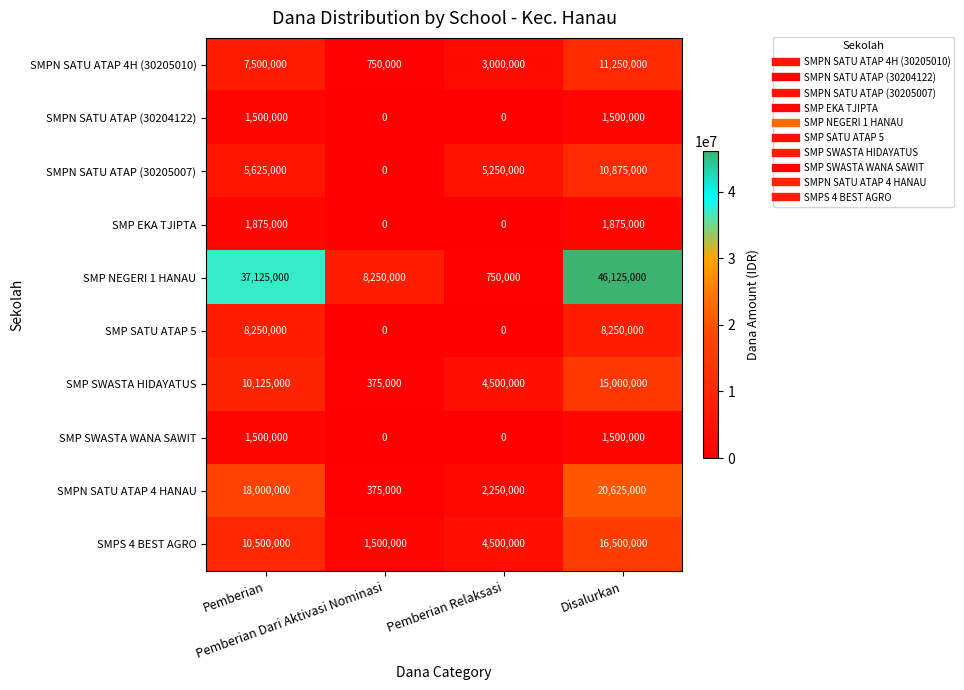

What is the difference between the second highest and minimum values in the SMPS 4 BEST AGRO series?

9000000